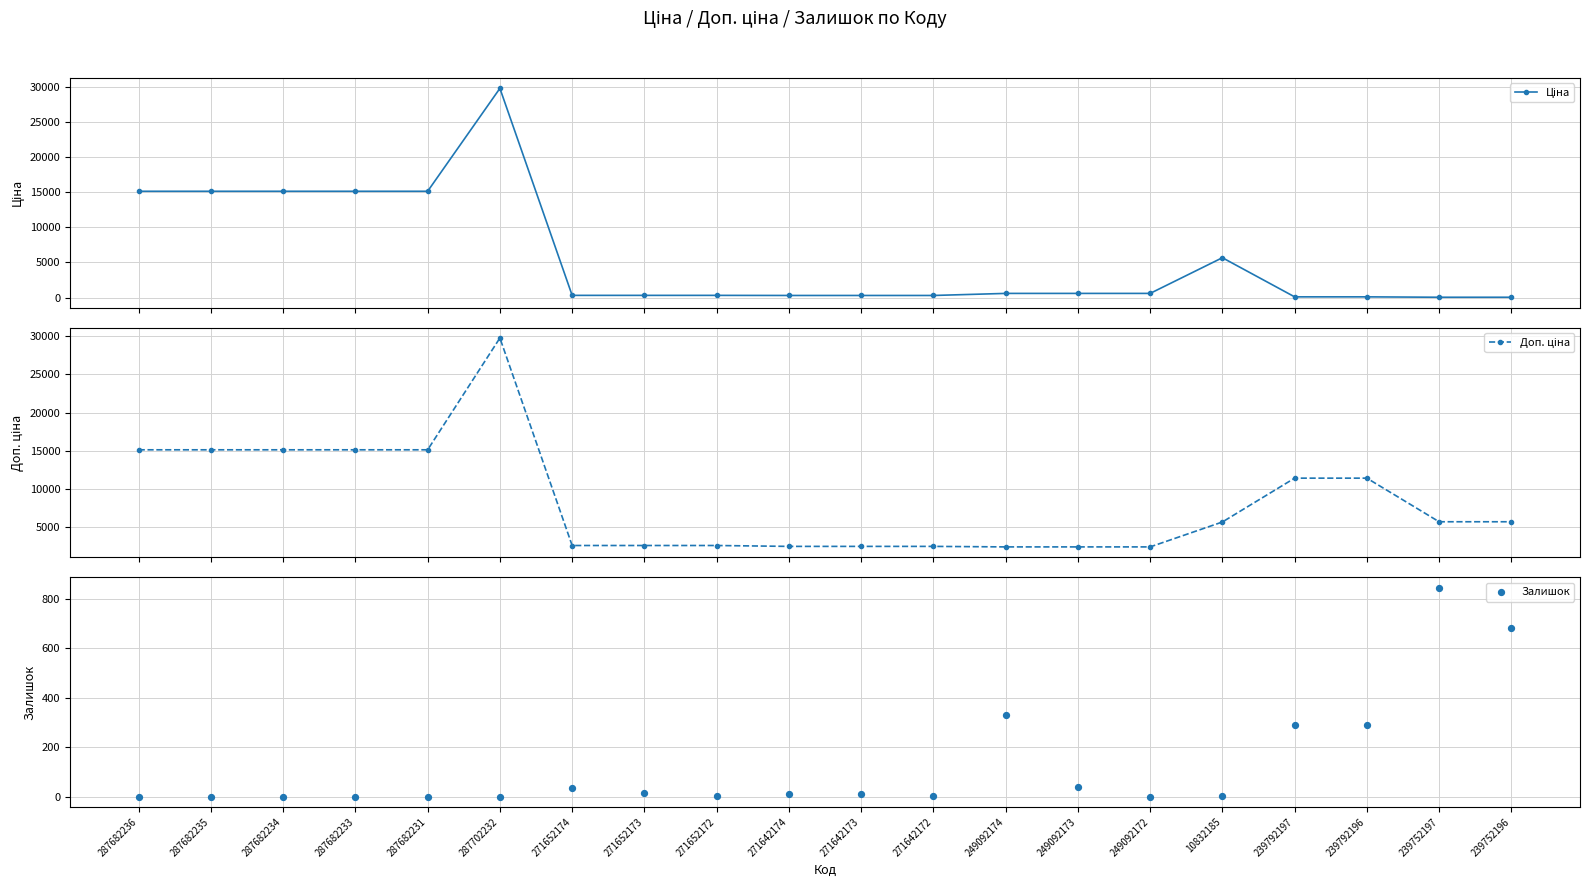

Is the value of Доп. ціна at 10832185 greater than the value of Залишок at 271652174?

Yes